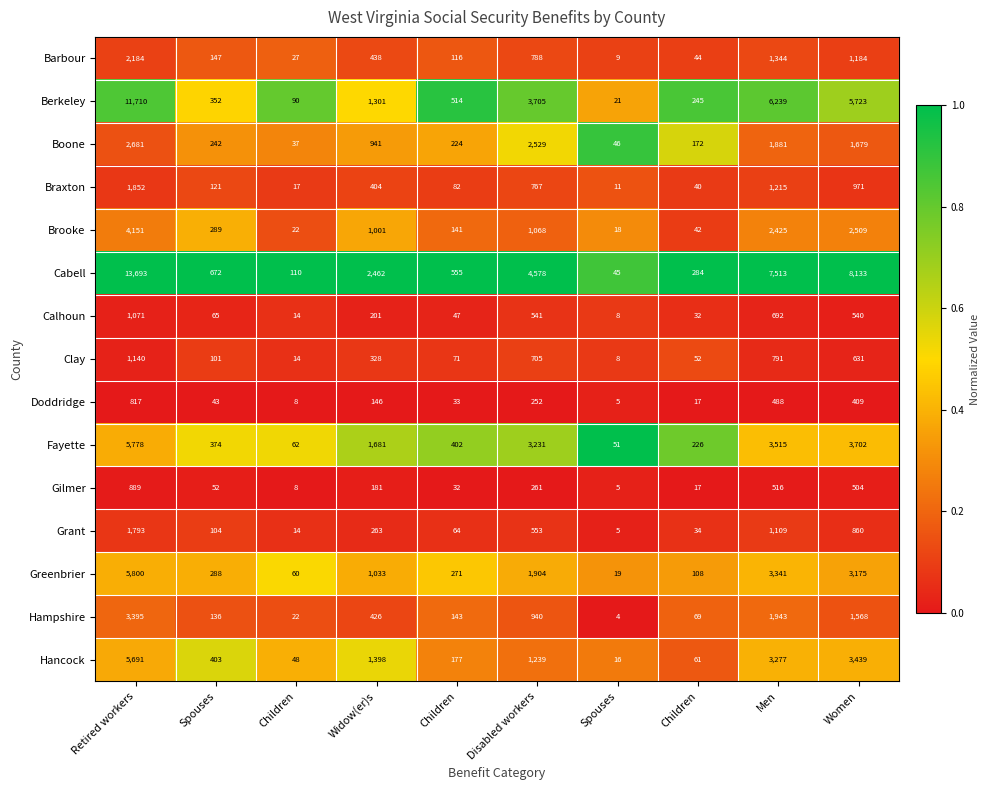

Reading left to right, extract all data points from this chart.

Barbour: Retired workers=2184.0	Spouses=147.0	Children=27.0	Widow(er)s=438.0	Children=116.0	Disabled workers=788.0	Spouses=9.0	Children=44.0	Men=1344.0	Women=1184.0
Berkeley: Retired workers=11710.0	Spouses=352.0	Children=90.0	Widow(er)s=1301.0	Children=514.0	Disabled workers=3705.0	Spouses=21.0	Children=245.0	Men=6239.0	Women=5723.0
Boone: Retired workers=2681.0	Spouses=242.0	Children=37.0	Widow(er)s=941.0	Children=224.0	Disabled workers=2529.0	Spouses=46.0	Children=172.0	Men=1881.0	Women=1679.0
Braxton: Retired workers=1852.0	Spouses=121.0	Children=17.0	Widow(er)s=404.0	Children=82.0	Disabled workers=767.0	Spouses=11.0	Children=40.0	Men=1215.0	Women=971.0
Brooke: Retired workers=4151.0	Spouses=289.0	Children=22.0	Widow(er)s=1001.0	Children=141.0	Disabled workers=1068.0	Spouses=18.0	Children=42.0	Men=2425.0	Women=2509.0
Cabell: Retired workers=13693.0	Spouses=672.0	Children=110.0	Widow(er)s=2462.0	Children=555.0	Disabled workers=4578.0	Spouses=45.0	Children=284.0	Men=7513.0	Women=8133.0
Calhoun: Retired workers=1071.0	Spouses=65.0	Children=14.0	Widow(er)s=201.0	Children=47.0	Disabled workers=541.0	Spouses=8.0	Children=32.0	Men=692.0	Women=540.0
Clay: Retired workers=1140.0	Spouses=101.0	Children=14.0	Widow(er)s=328.0	Children=71.0	Disabled workers=705.0	Spouses=8.0	Children=52.0	Men=791.0	Women=631.0
Doddridge: Retired workers=817.0	Spouses=43.0	Children=8.0	Widow(er)s=146.0	Children=33.0	Disabled workers=252.0	Spouses=5.0	Children=17.0	Men=488.0	Women=409.0
Fayette: Retired workers=5778.0	Spouses=374.0	Children=62.0	Widow(er)s=1681.0	Children=402.0	Disabled workers=3231.0	Spouses=51.0	Children=226.0	Men=3515.0	Women=3702.0
Gilmer: Retired workers=889.0	Spouses=52.0	Children=8.0	Widow(er)s=181.0	Children=32.0	Disabled workers=261.0	Spouses=5.0	Children=17.0	Men=516.0	Women=504.0
Grant: Retired workers=1793.0	Spouses=104.0	Children=14.0	Widow(er)s=263.0	Children=64.0	Disabled workers=553.0	Spouses=5.0	Children=34.0	Men=1109.0	Women=860.0
Greenbrier: Retired workers=5800.0	Spouses=288.0	Children=60.0	Widow(er)s=1033.0	Children=271.0	Disabled workers=1904.0	Spouses=19.0	Children=108.0	Men=3341.0	Women=3175.0
Hampshire: Retired workers=3395.0	Spouses=136.0	Children=22.0	Widow(er)s=426.0	Children=143.0	Disabled workers=940.0	Spouses=4.0	Children=69.0	Men=1943.0	Women=1568.0
Hancock: Retired workers=5691.0	Spouses=403.0	Children=48.0	Widow(er)s=1398.0	Children=177.0	Disabled workers=1239.0	Spouses=16.0	Children=61.0	Men=3277.0	Women=3439.0